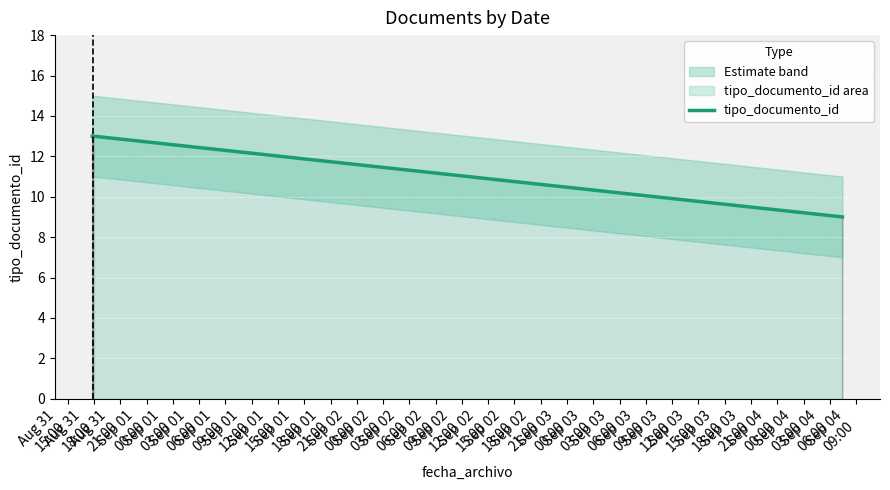

What is the maximum value for tipo_documento_id?

13